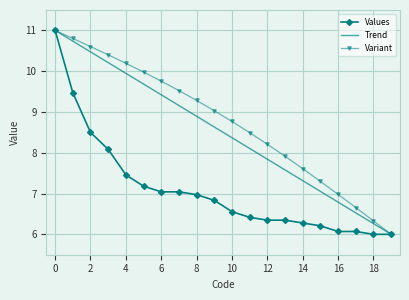

What is the minimum value shown in the chart?

6.0